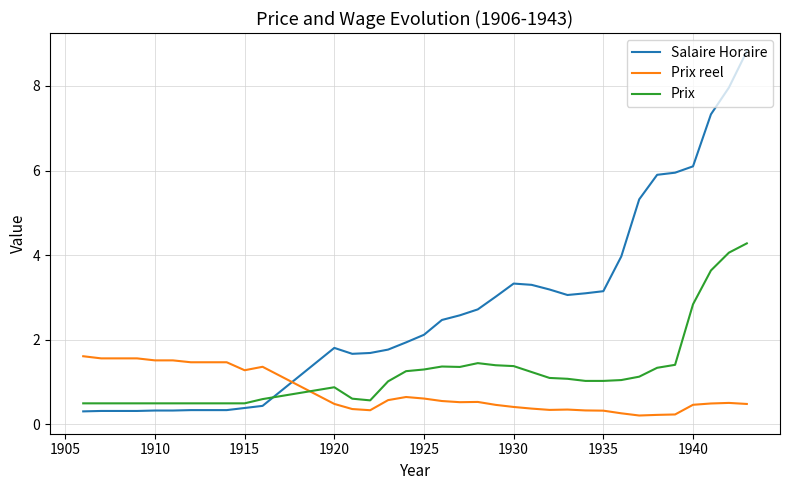

At how many categories does at least one series exceed 0?

35